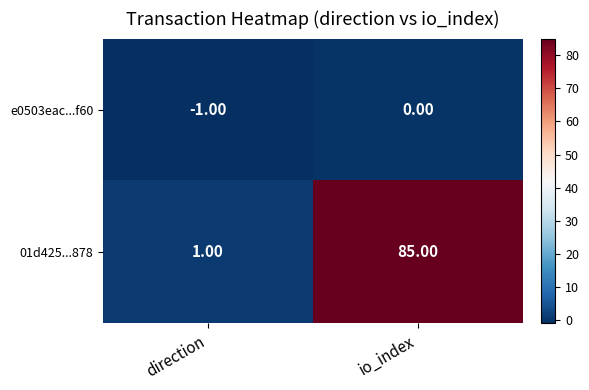

Which series has the largest total across all categories?

01d425...878